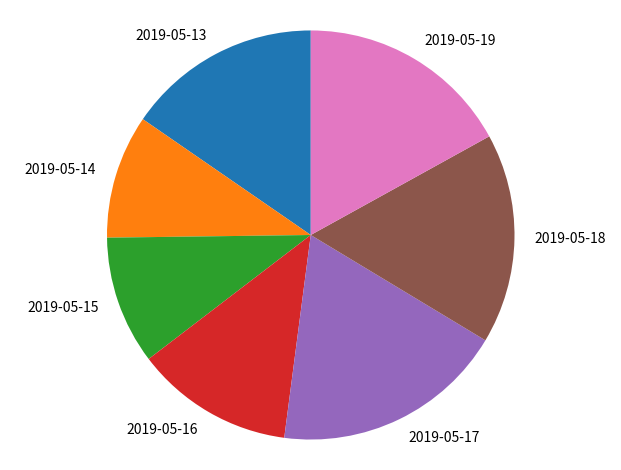

How many slices are in this pie chart?

7